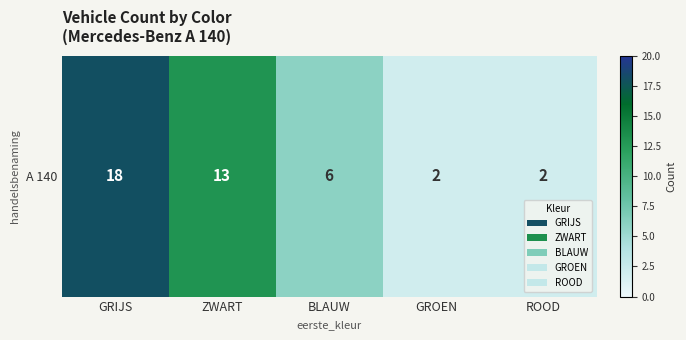

Reading right to left, transcribe all the data shown in this chart.

ROOD=2	GROEN=2	BLAUW=6	ZWART=13	GRIJS=18